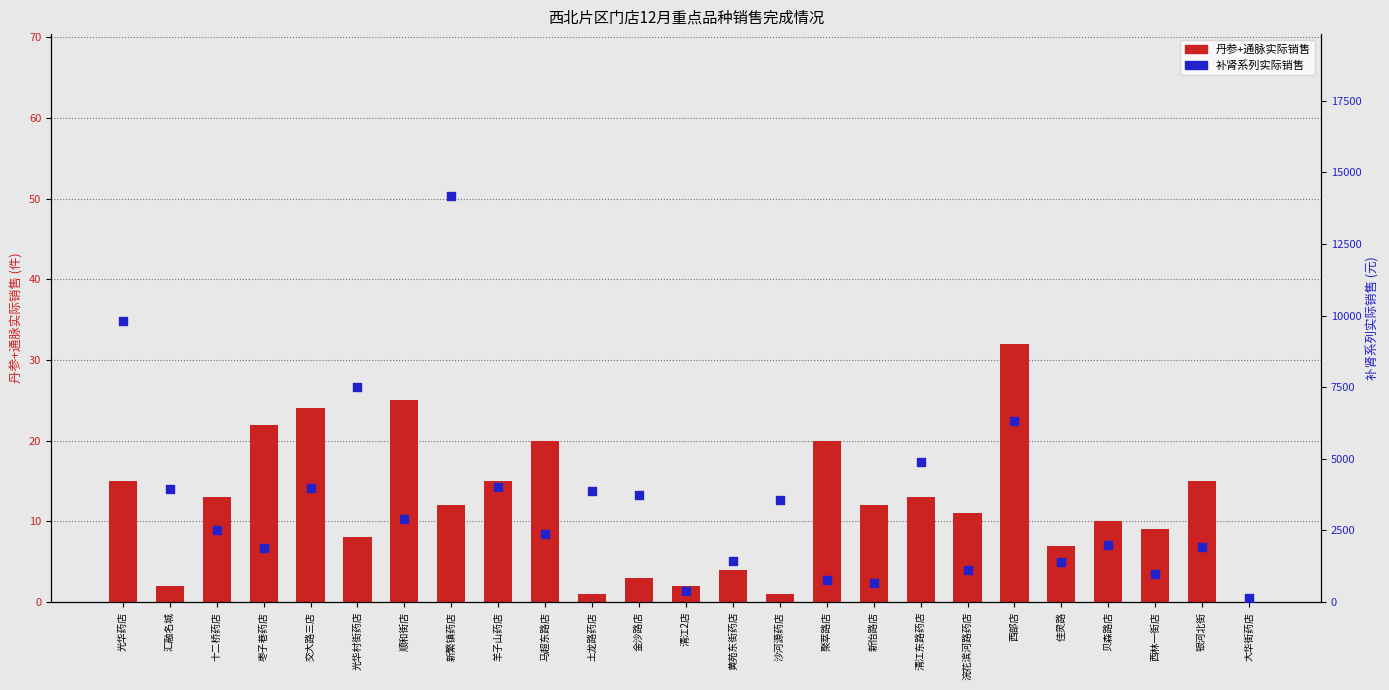

Which series has the largest total across all categories?

补肾系列实际销售